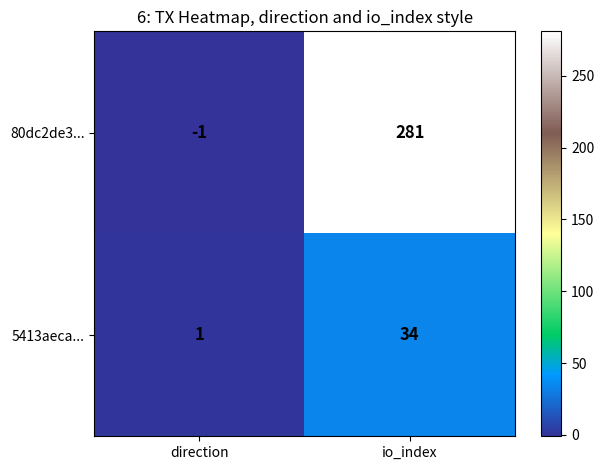

What is the difference between the maximum and minimum values in the 80dc2de3... series?

282